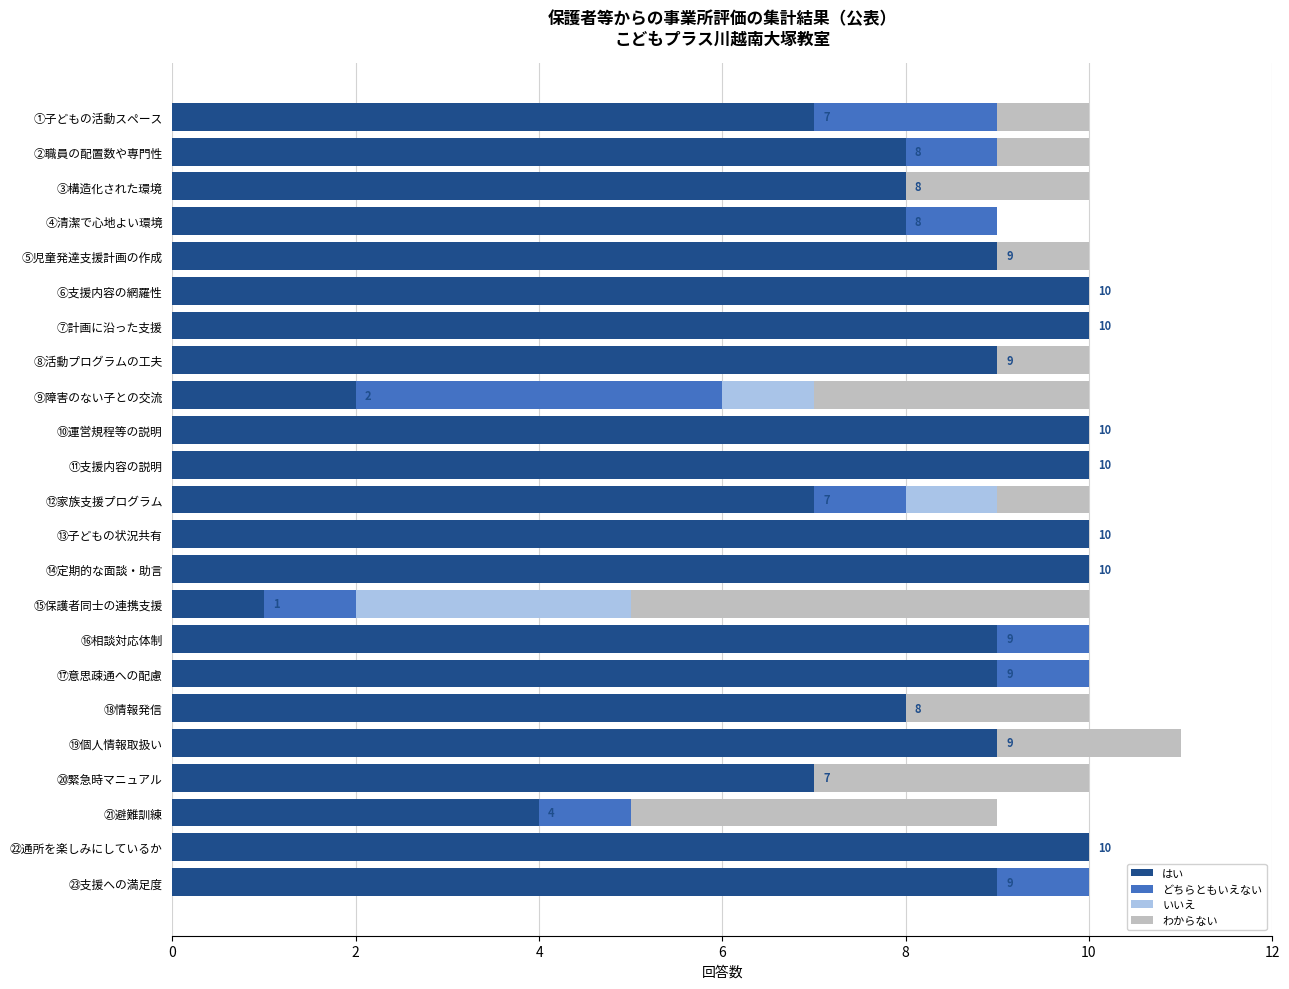

What is the maximum value for はい?

10